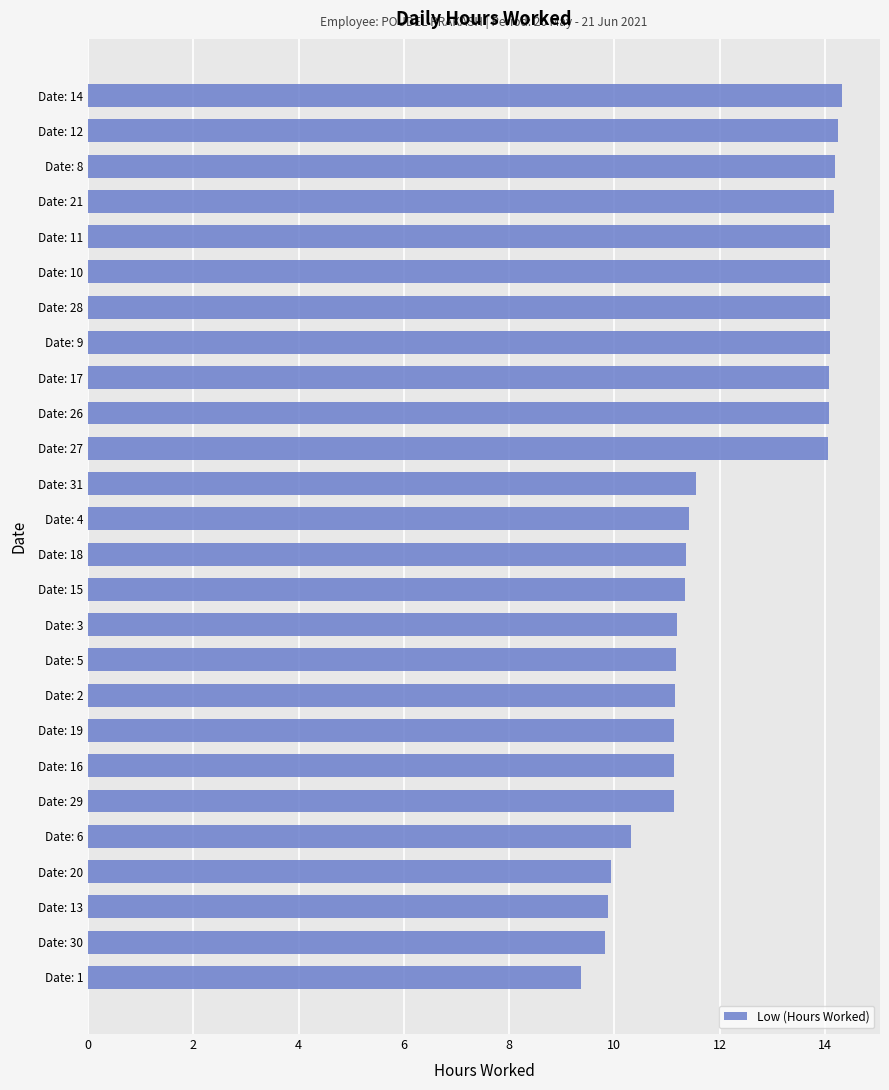

What is the greatest value displayed?

14.3